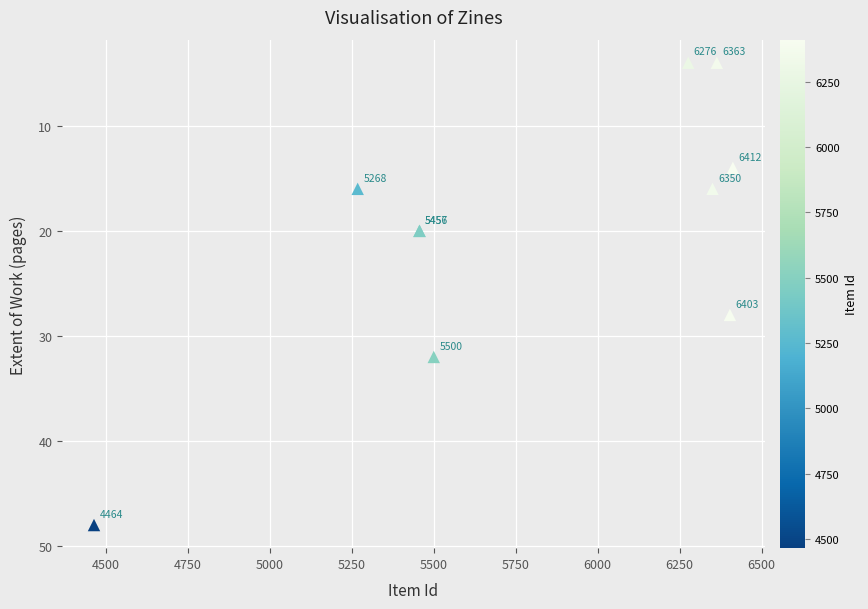

What Y value in the scatter plot is closest to 26?

28